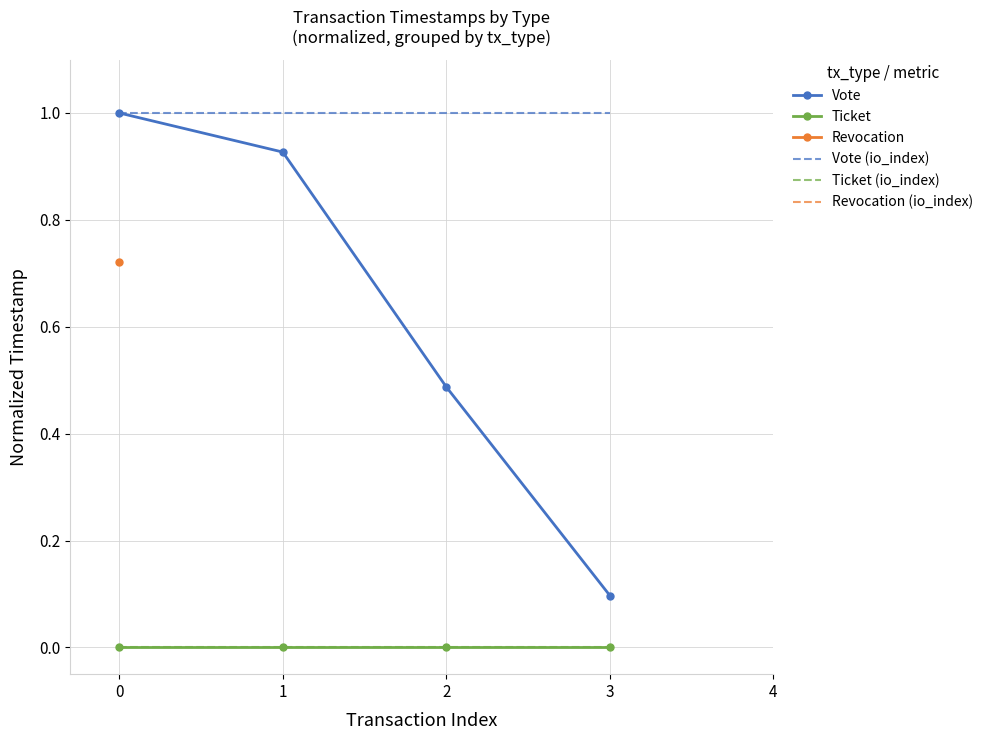

Which series has the largest range (max minus min)?

Vote